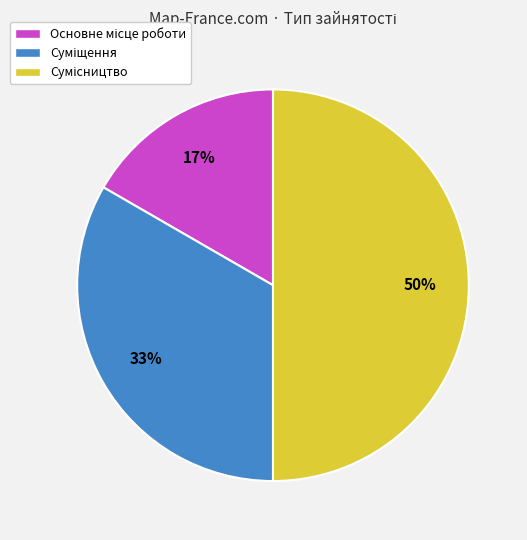

To the nearest percent, what is the difference between the largest and smallest slice percentages?

33%